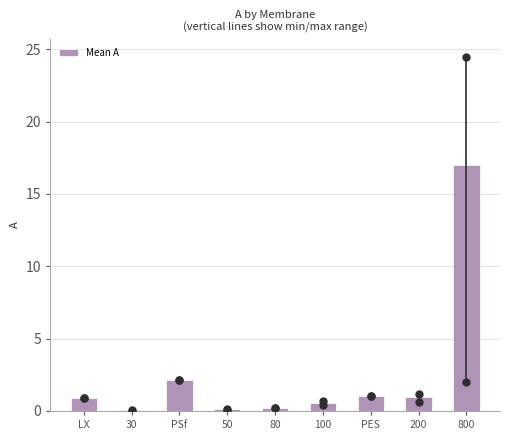

True or false: the data shows 8.9 at 800.

False